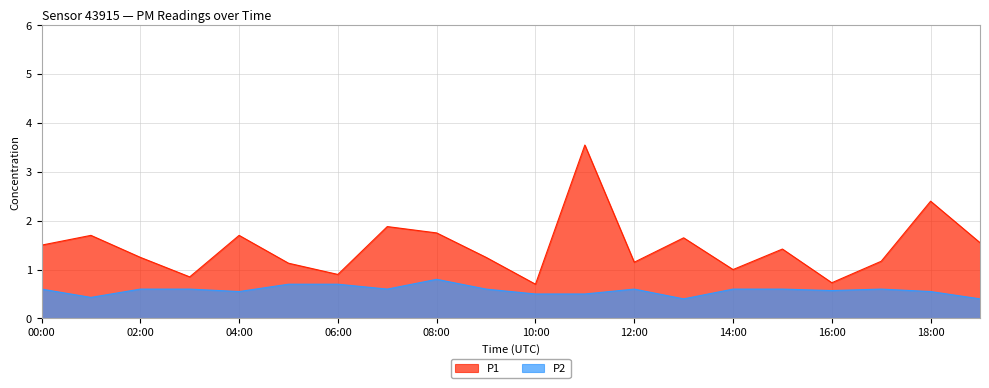

At how many categories does at least one series exceed 1?

15